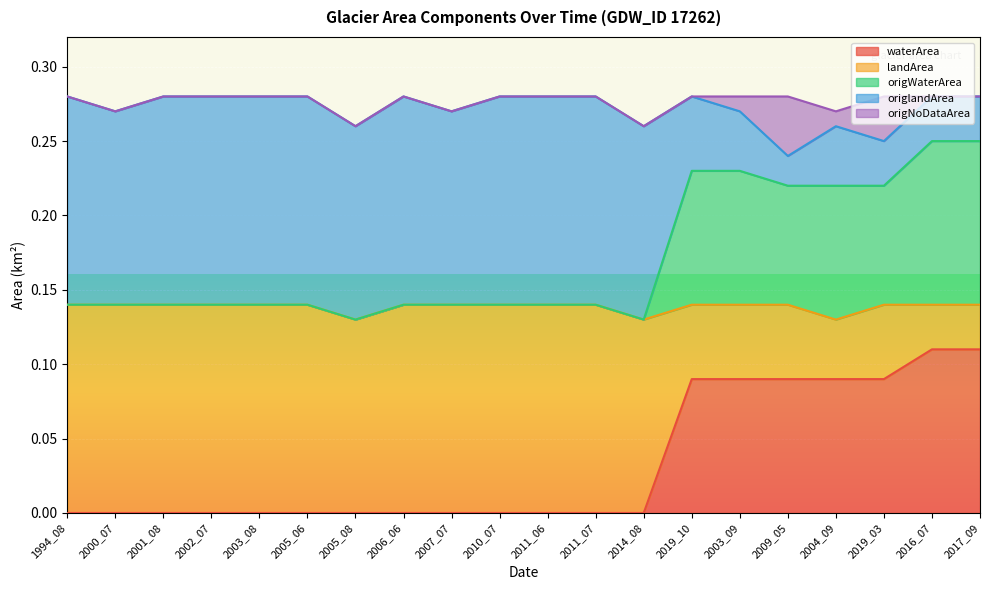

True or false: landArea and origlandArea intersect in this chart.

False